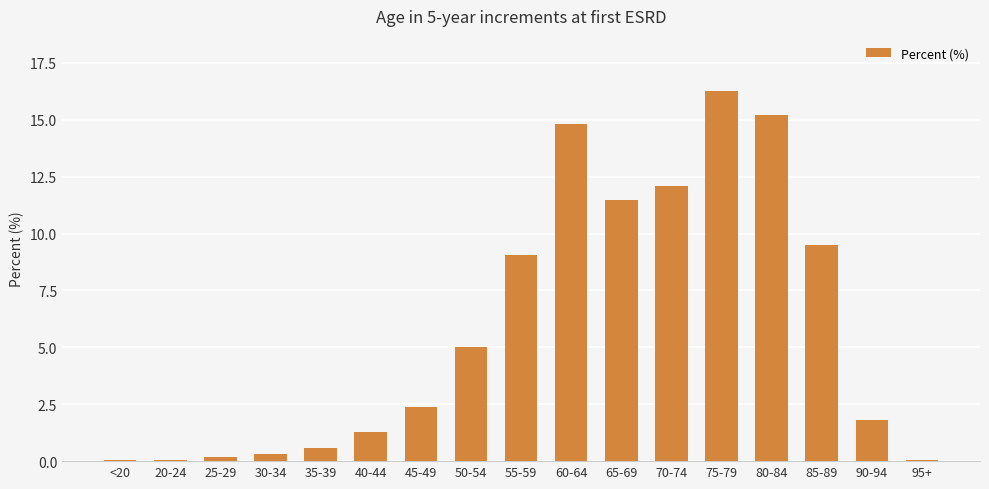

What is the sum of the values at 35-39 and 75-79?

16.8